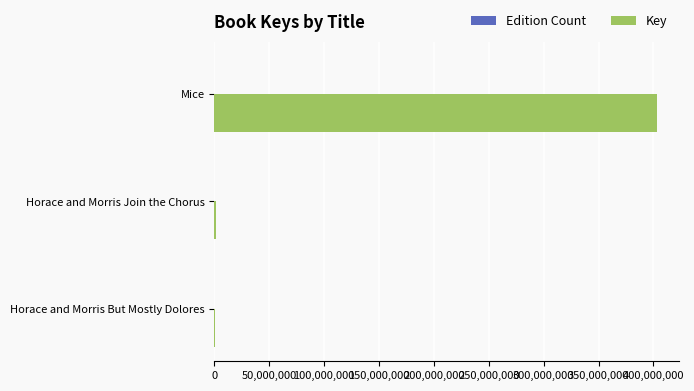

Which series changed the most between Mice and Horace and Morris But Mostly Dolores?

Key